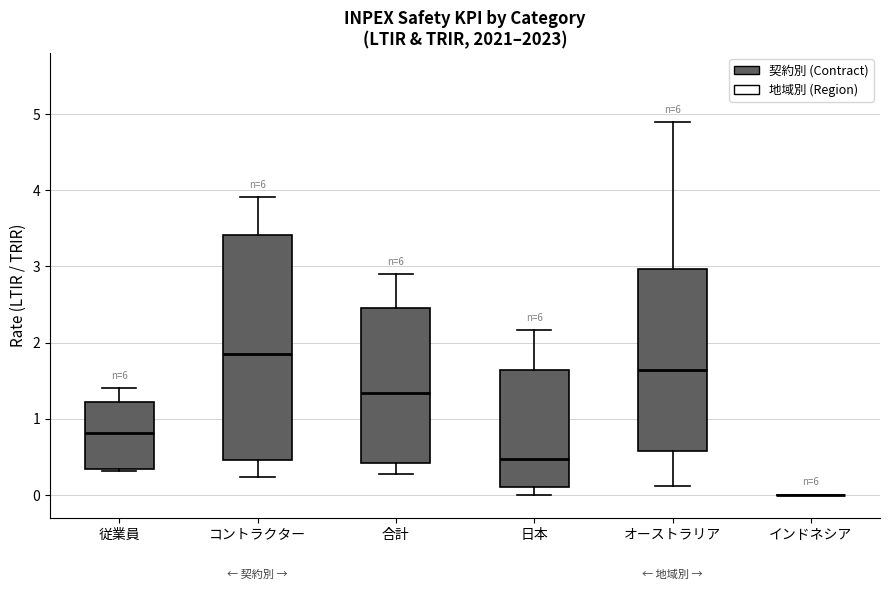

Comparing the boxes themselves (not the whiskers), which one is the tallest?

コントラクター